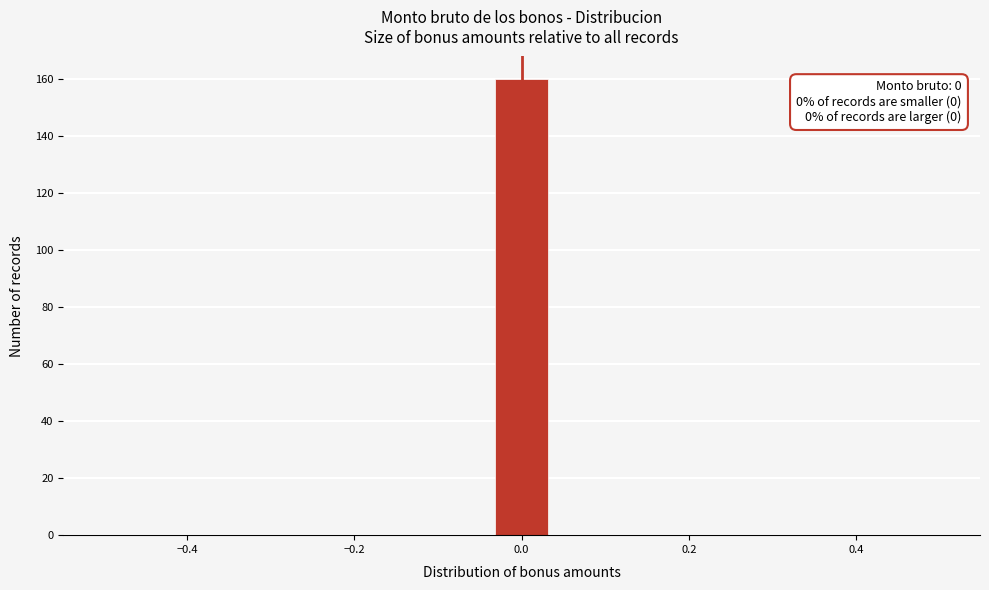

Around what value on the x-axis is the tallest bar? Give the approximate position of its centre, as read against the axis.

0.00